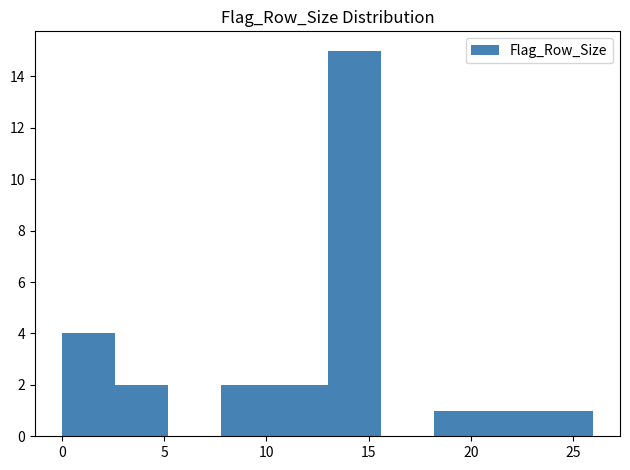

Reading left to right, list every bar in this chart as the range it spans on the x-axis followed by its height. Neither the bar edges nor the heights are printed on the chart, so give them approximately, as read against the axes.

0.0 to 2.6: 4
2.6 to 5.2: 2
5.2 to 7.8: 0
7.8 to 10.4: 2
10.4 to 13.0: 2
13.0 to 15.6: 15
15.6 to 18.2: 0
18.2 to 20.8: 1
20.8 to 23.4: 1
23.4 to 26.0: 1